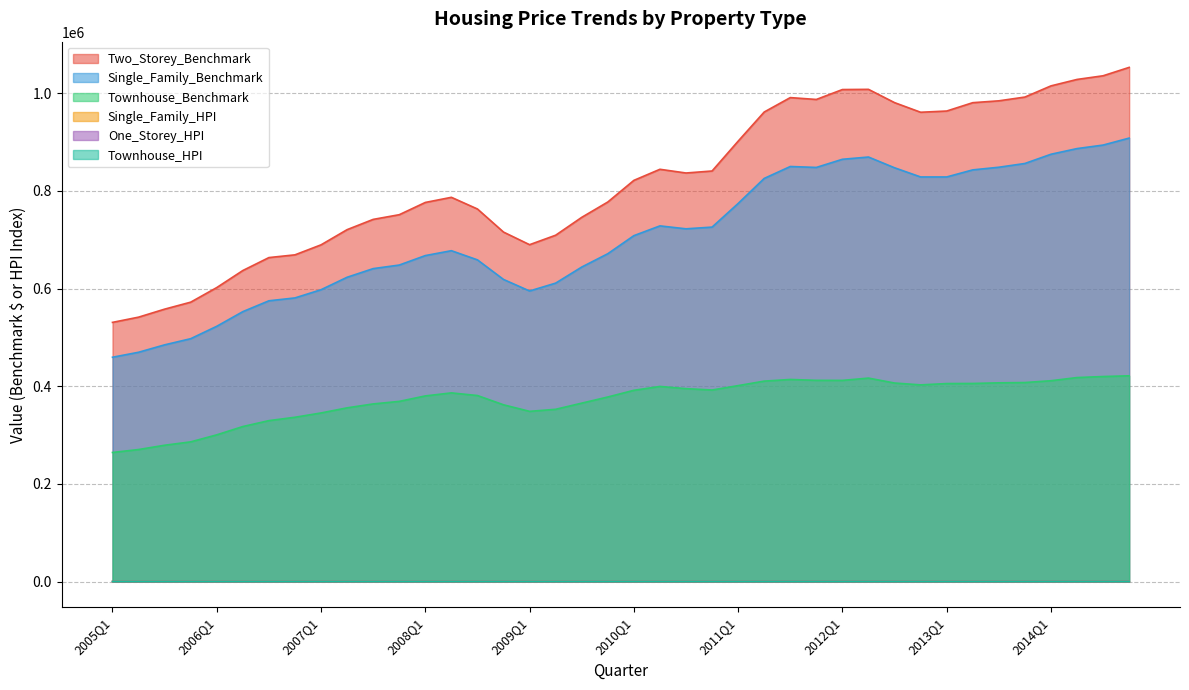

Reading left to right, list all the values displayed in this chart.

Two_Storey_Benchmark: 530700.0	541400.0	557800.0	572100.0	602000.0	636900.0	663400.0	669000.0	689500.0	720600.0	741600.0	751200.0	776300.0	786800.0	762900.0	715600.0	689800.0	709200.0	745800.0	777200.0	821500.0	844200.0	836600.0	840700.0	901800.0	961500.0	991000.0	987200.0	1007500.0	1007900.0	980700.0	961000.0	963500.0	980600.0	984400.0	992100.0	1015000.0	1028200.0	1035700.0	1052900.0
Single_Family_Benchmark: 459300.0	469500.0	484700.0	497300.0	522700.0	552700.0	574900.0	580800.0	597600.0	623100.0	640800.0	648100.0	667500.0	677500.0	658700.0	618600.0	595000.0	611100.0	644000.0	671300.0	708300.0	728300.0	722300.0	725800.0	774200.0	825500.0	849900.0	848000.0	864700.0	869300.0	847300.0	828500.0	828500.0	843000.0	848400.0	856100.0	875000.0	886600.0	893800.0	908100.0
Townhouse_Benchmark: 264300.0	270300.0	279100.0	286000.0	300400.0	317400.0	329500.0	336400.0	345200.0	355700.0	363700.0	368900.0	380100.0	386300.0	380900.0	361900.0	348500.0	352700.0	365300.0	377900.0	391600.0	399500.0	395000.0	392200.0	401200.0	410400.0	413800.0	412000.0	411900.0	416600.0	406500.0	402700.0	405400.0	405600.0	406900.0	407500.0	411200.0	417700.0	419800.0	421300.0
Single_Family_HPI: 100.9	103.1	106.5	109.2	114.8	121.4	126.3	127.6	131.3	136.9	140.8	142.4	146.6	148.8	144.7	135.9	130.7	134.3	141.5	147.5	155.6	160.0	158.7	159.4	170.1	181.3	186.7	186.3	189.9	191.0	186.1	182.0	182.0	185.2	186.4	188.1	192.2	194.8	196.4	199.5
One_Storey_HPI: 101.0	103.7	107.5	110.3	115.7	122.3	126.8	128.6	131.9	136.8	140.5	141.7	144.6	146.7	142.9	134.2	128.1	130.2	136.4	141.5	147.9	151.4	149.5	149.1	155.1	164.0	168.0	168.1	170.9	174.7	171.7	167.3	166.1	168.3	170.1	171.5	174.8	176.7	177.4	178.4
Townhouse_HPI: 100.9	103.2	106.5	109.2	114.7	121.2	125.8	128.4	131.8	135.8	138.8	140.9	145.1	147.5	145.4	138.2	133.0	134.7	139.5	144.3	149.6	152.6	150.9	149.7	153.2	156.7	158.0	157.3	157.3	159.1	155.2	153.8	154.8	154.9	155.4	155.6	157.0	159.5	160.3	160.9